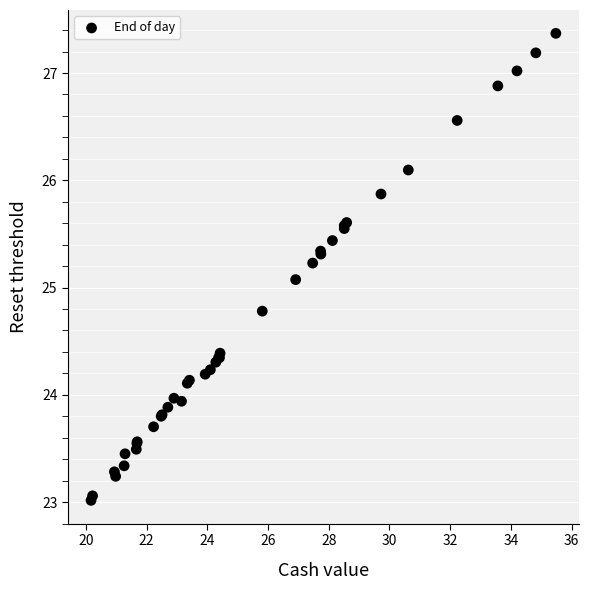

What Y value in the scatter plot is closest to 25?

25.1